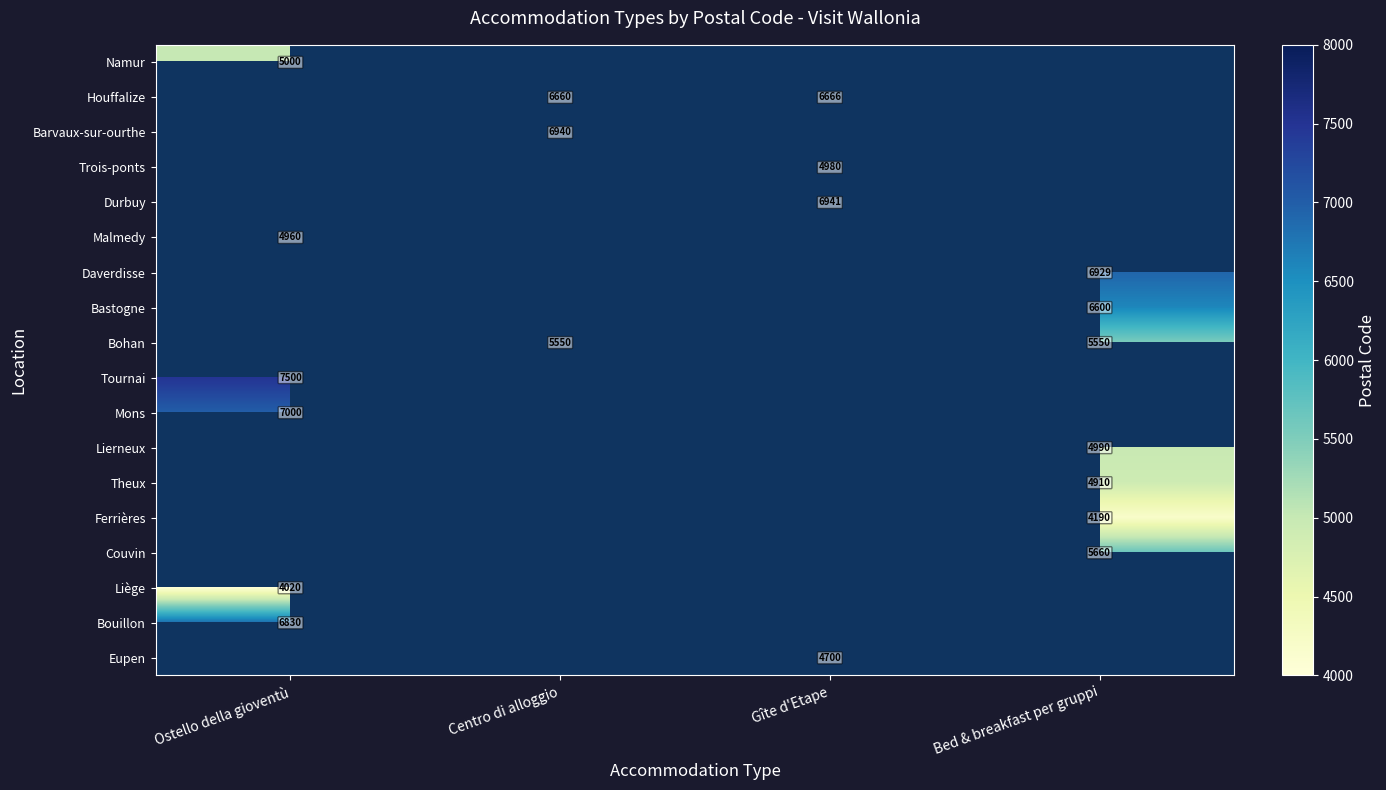

The Malmedy series shows 4960 at Ostello della gioventù. True or false?

True